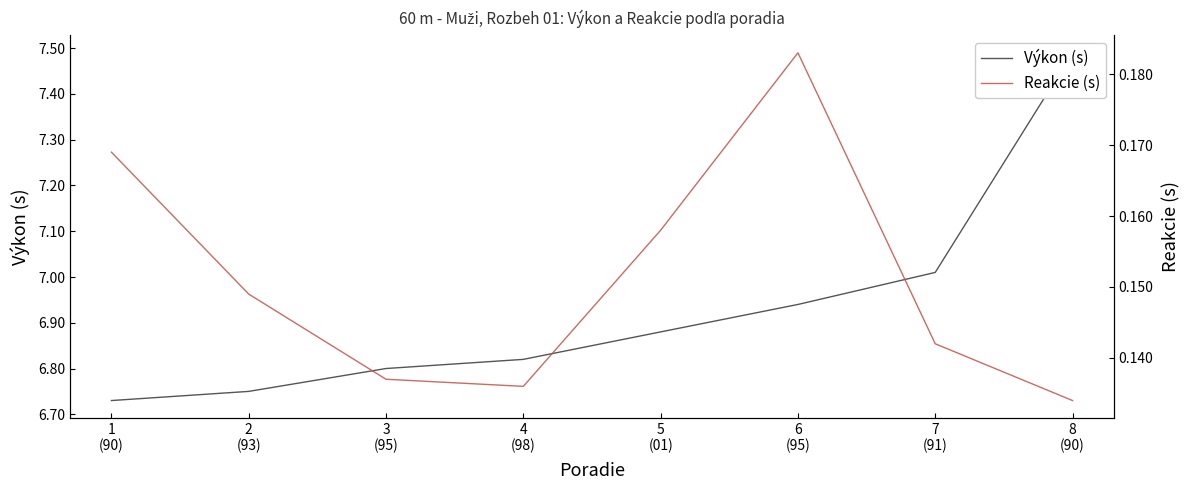

Does the chart display data point markers on the line(s)?

No